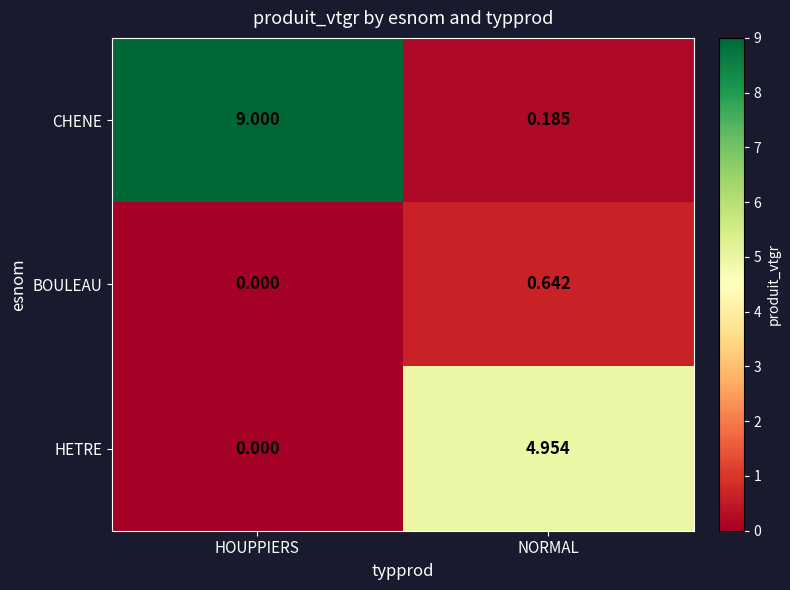

Is the value of CHENE at NORMAL greater than the value of BOULEAU at HOUPPIERS?

Yes